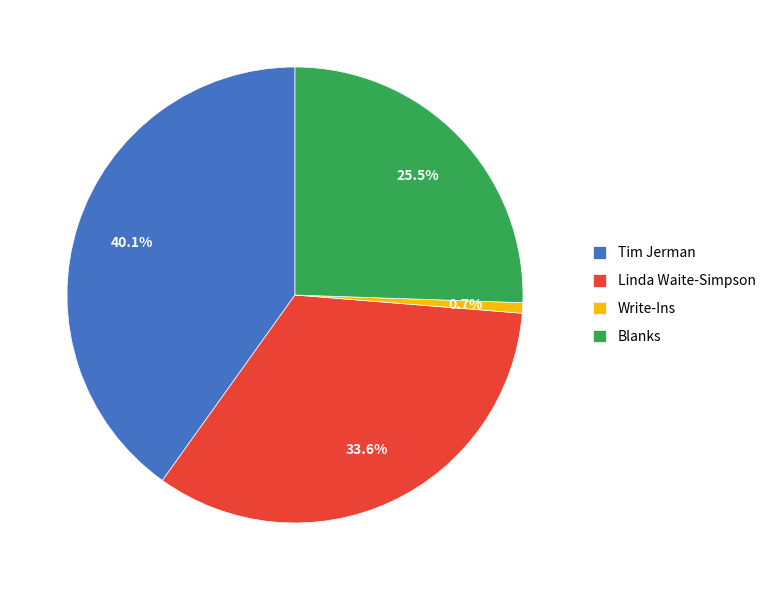

How many segments does this pie chart have?

4